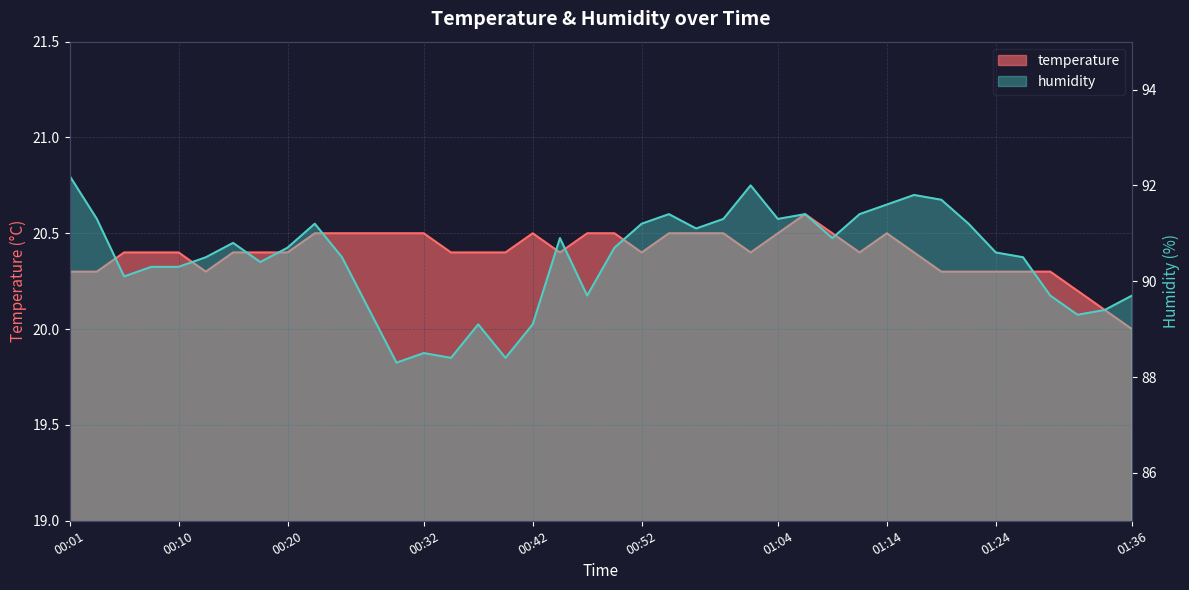

What is the value of the humidity point at the 6th from the left?

90.5